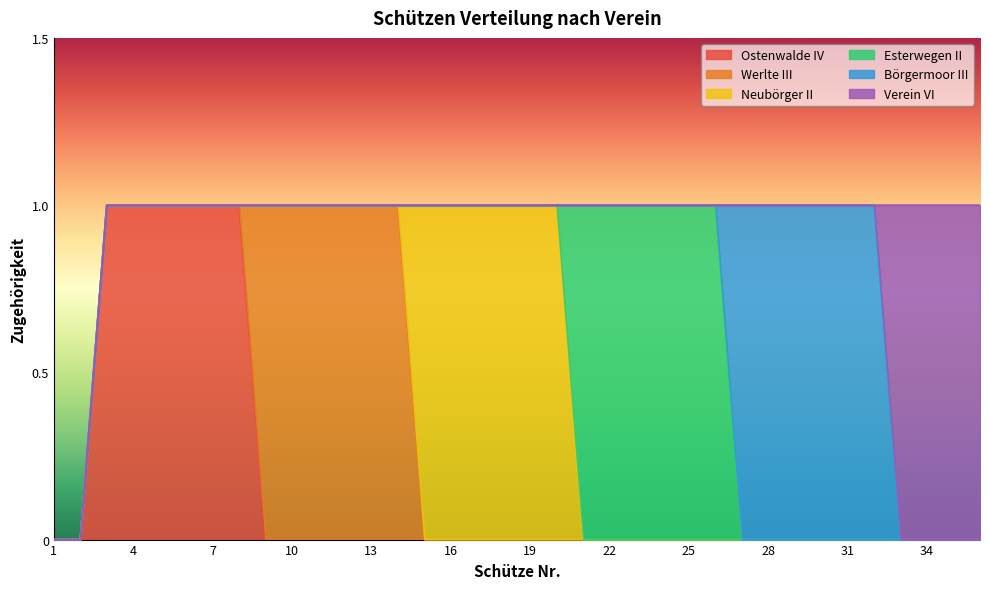

At which category is the sum across all series the highest?

3